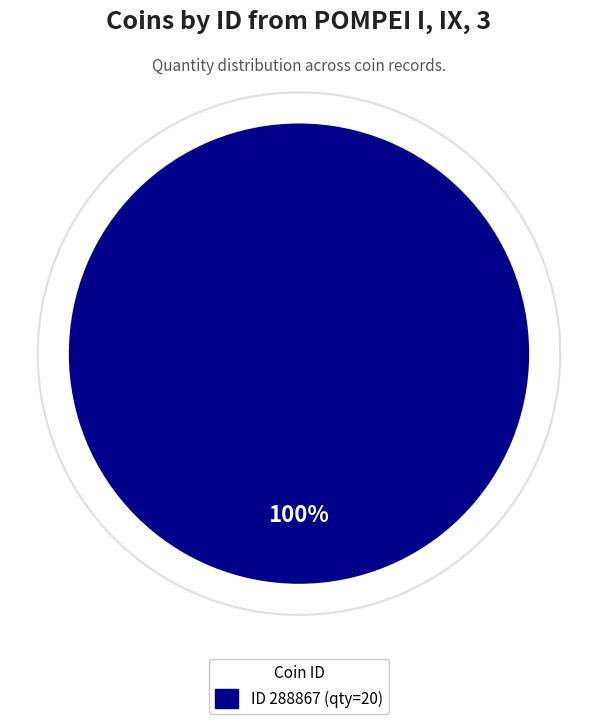

To the nearest percent, what portion does ID 288867 (qty=20) represent?

100%